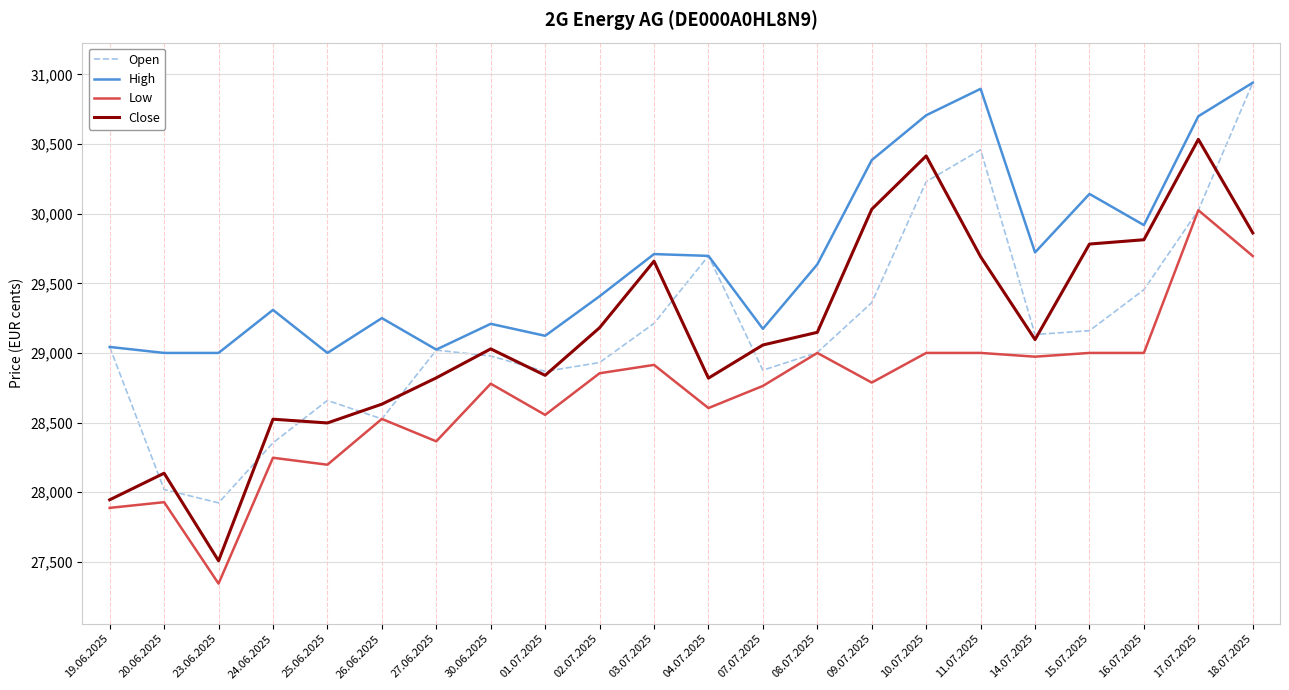

True or false: Close and Low cross at least once.

False